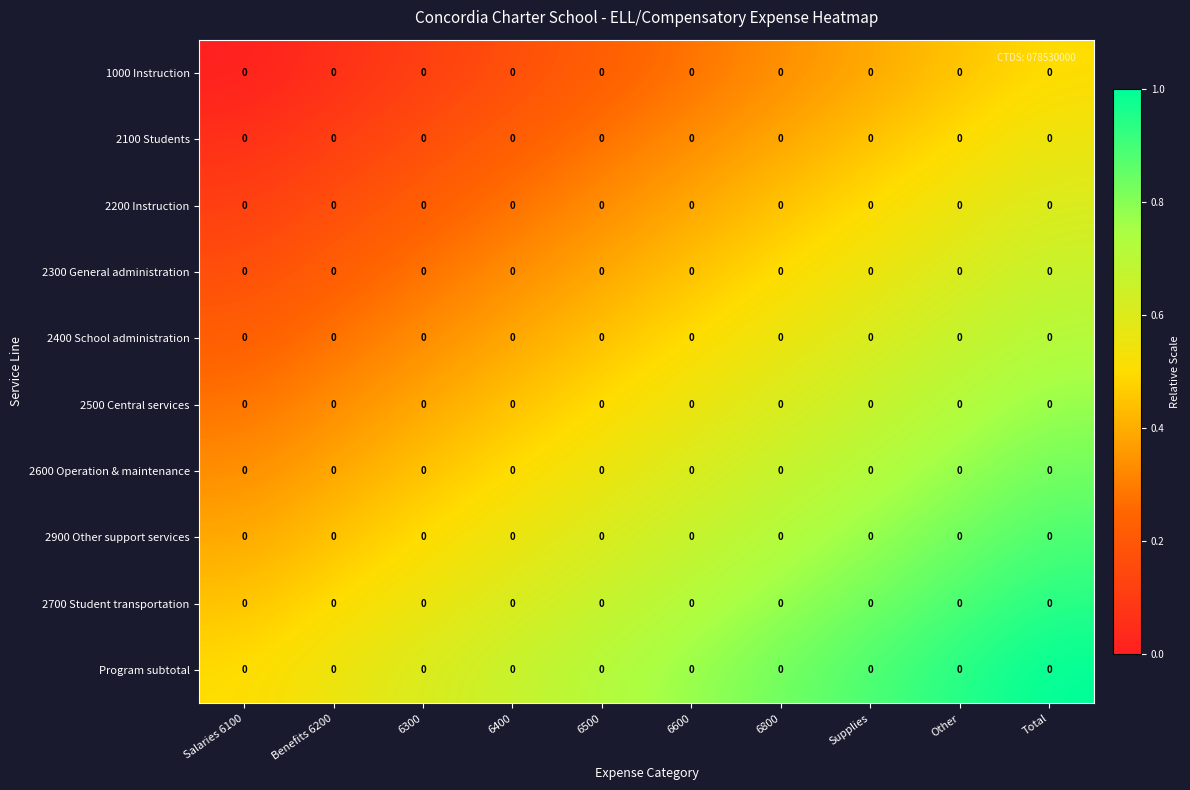

Which has a higher value, 6600 or Supplies?

Supplies